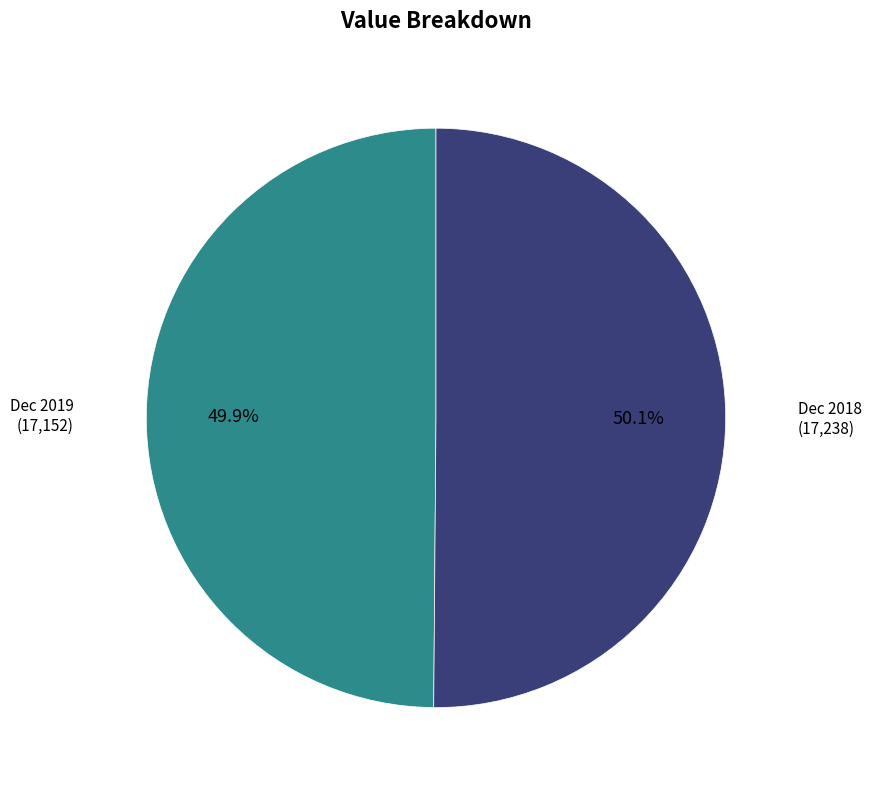

How many slices are in this pie chart?

2